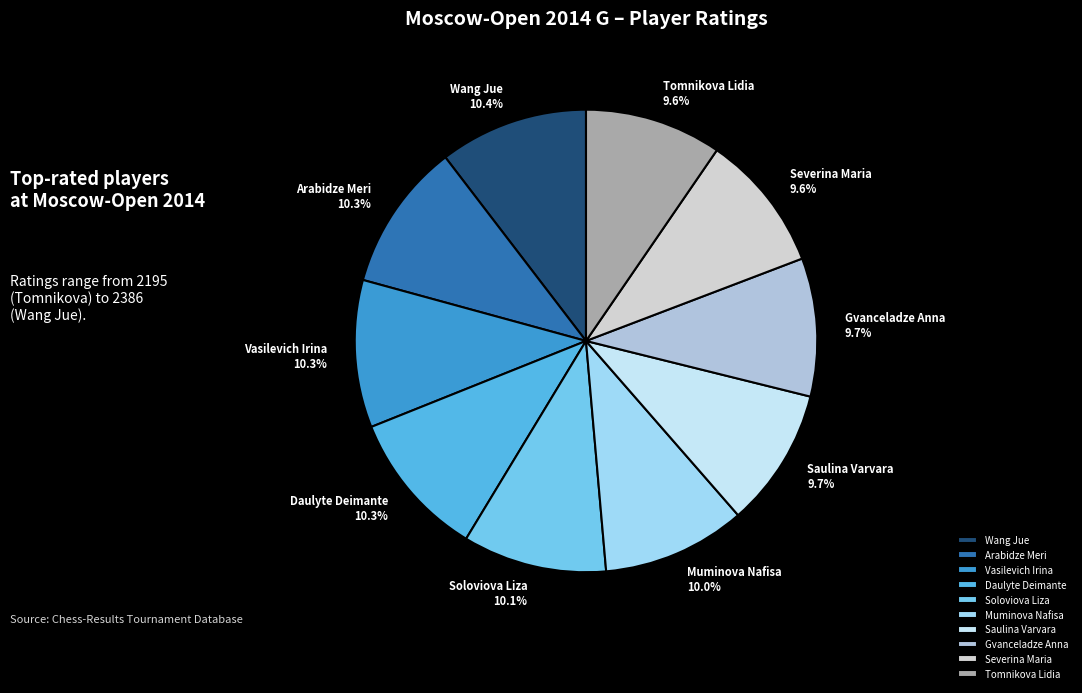

To the nearest percent, what portion does Arabidze Meri represent?

10%